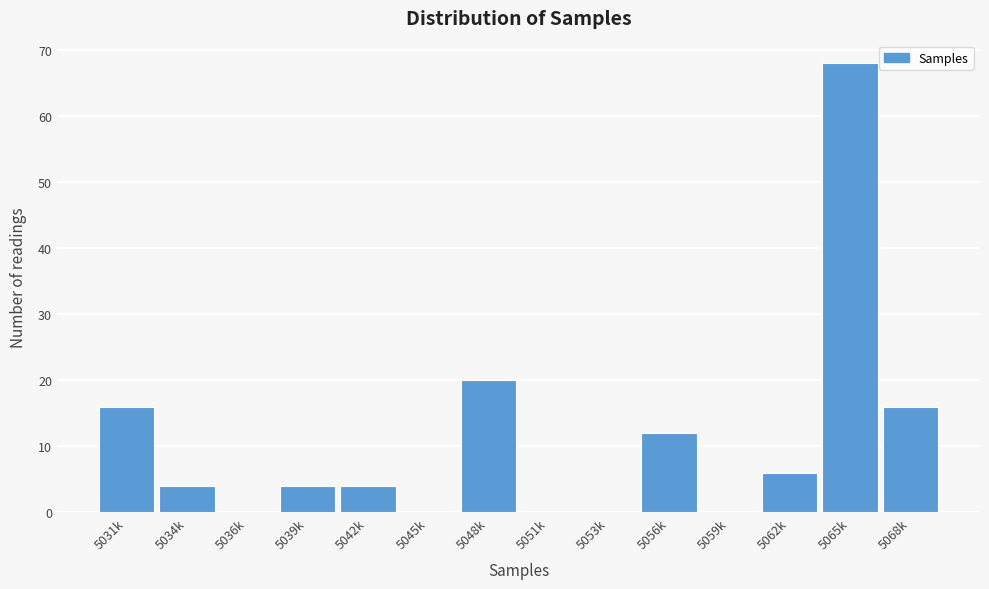

Reading left to right, transcribe all the data shown in this chart.

5031k=16	5034k=4	5036k=0	5039k=4	5042k=4	5045k=0	5048k=20	5051k=0	5053k=0	5056k=12	5059k=0	5062k=6	5065k=68	5068k=16